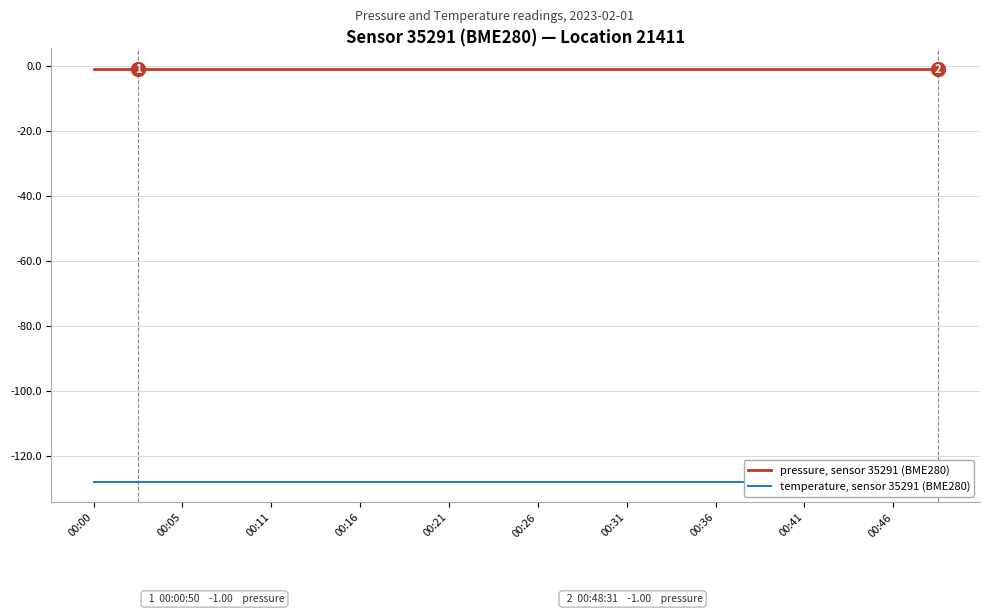

What are all the series names shown in the legend?

pressure, sensor 35291 (BME280), temperature, sensor 35291 (BME280)